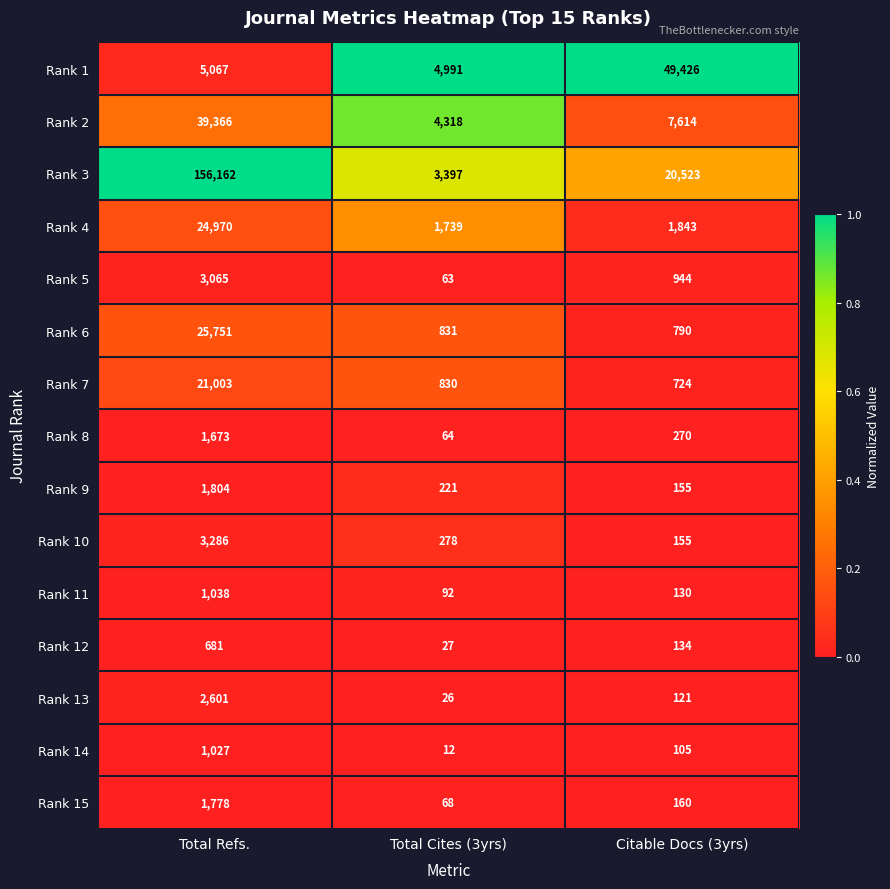

The value of Rank 10 at Total Cites (3yrs) is 278. True or false?

True